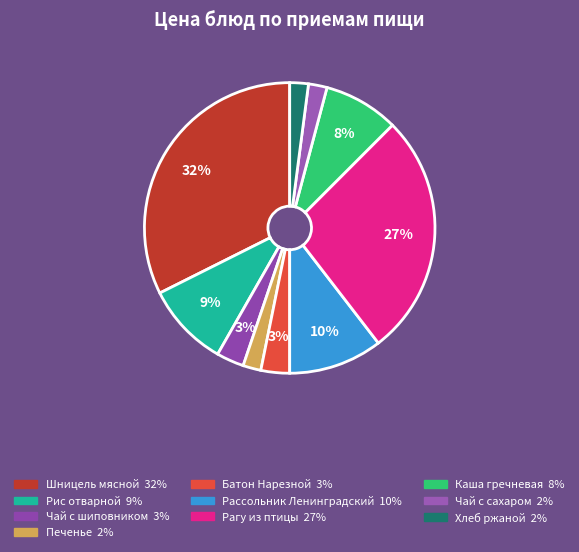

The Каша гречневая slice represents 2% of the pie. True or false?

False